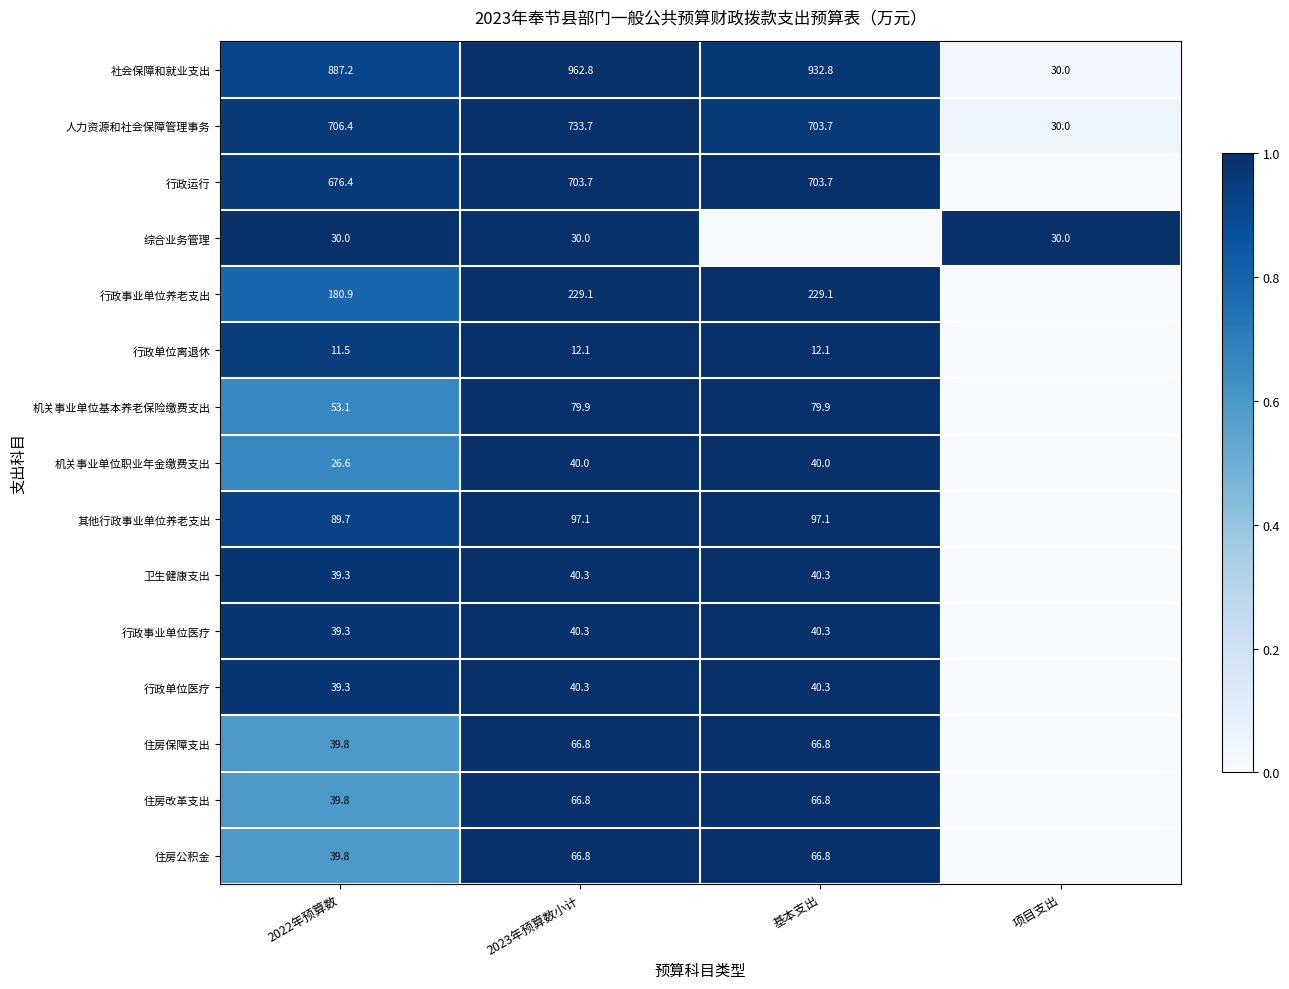

At which label is 社会保障和就业支出 closest to 496?

2022年预算数